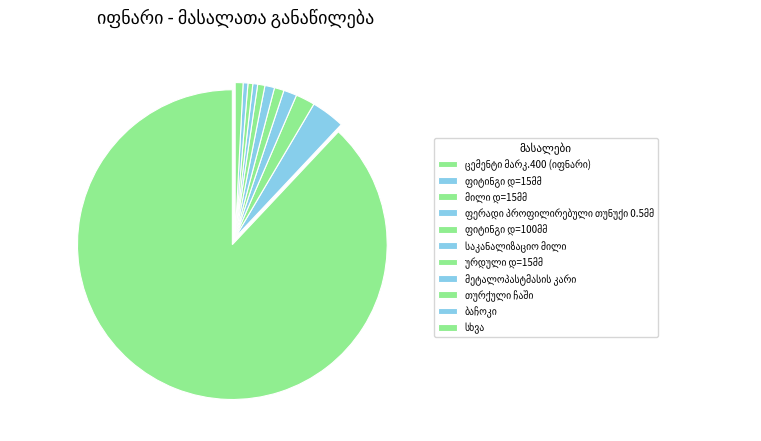

How many segments does this pie chart have?

11